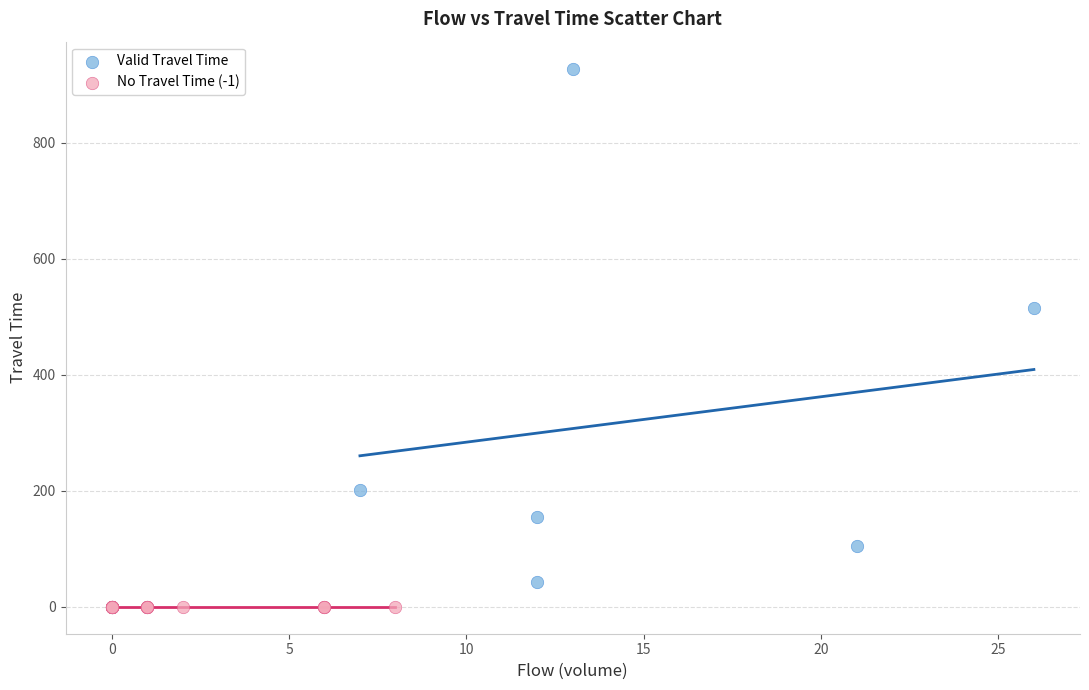

Which series reaches the minimum Y coordinate?

No Travel Time (-1)